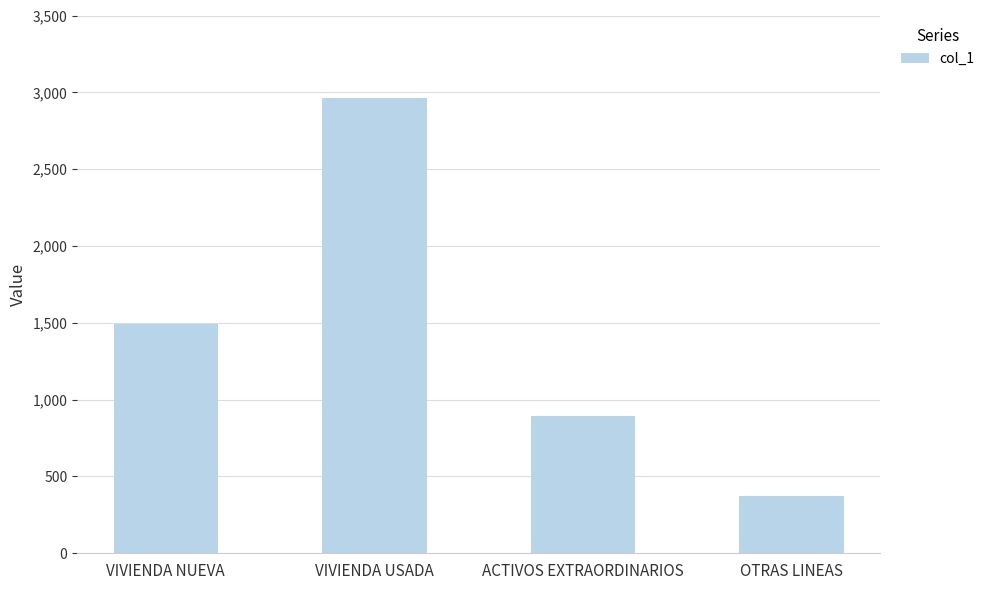

Is it true that the value at OTRAS LINEAS is 656?

False